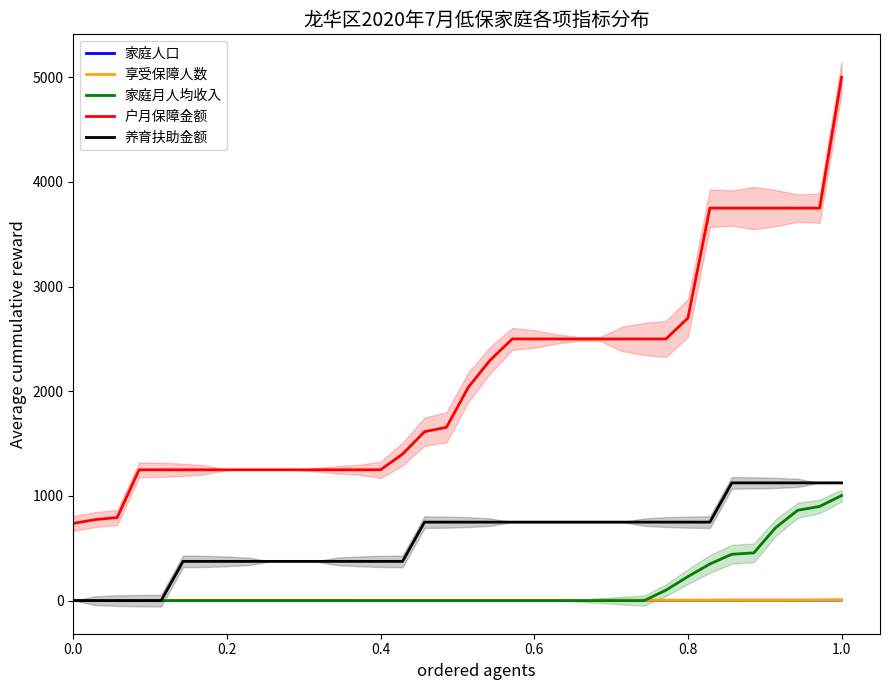

True or false: 户月保障金额 and 家庭人口 cross at least once.

False